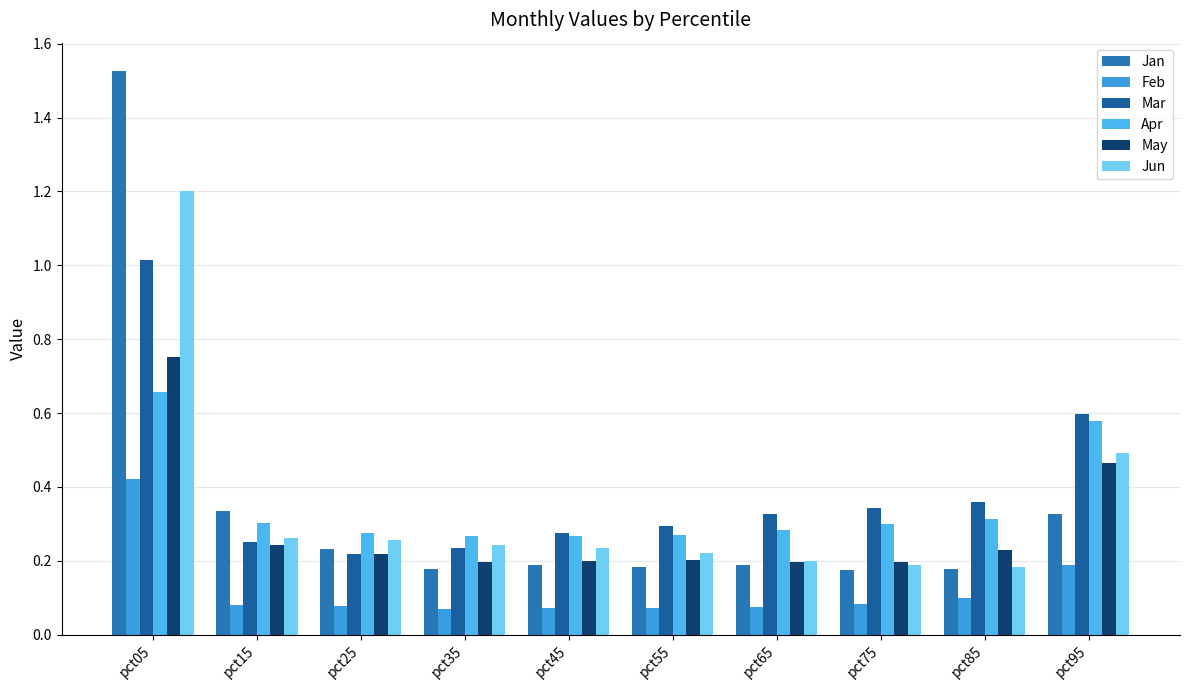

Rank the series by their maximum value, from lowest to highest.

Feb, Apr, May, Mar, Jun, Jan